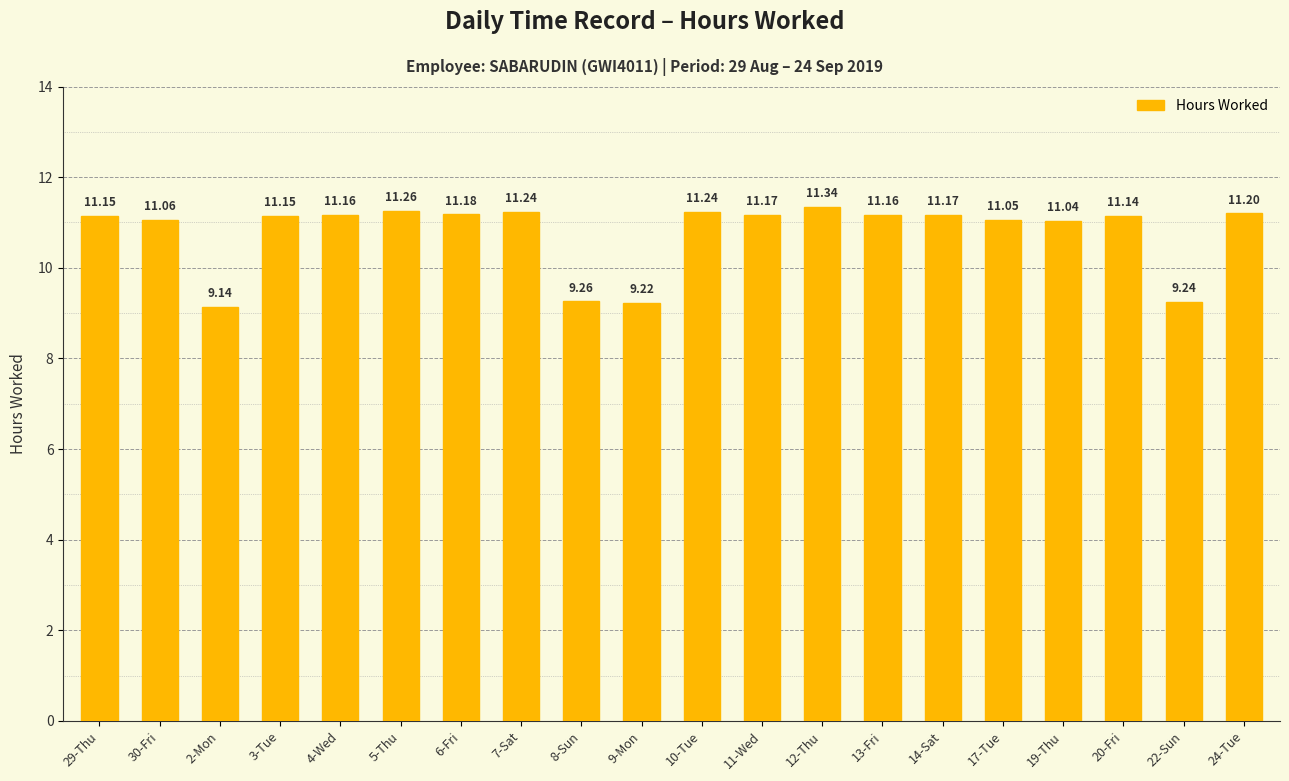

Where does the data first go above 11?

29-Thu